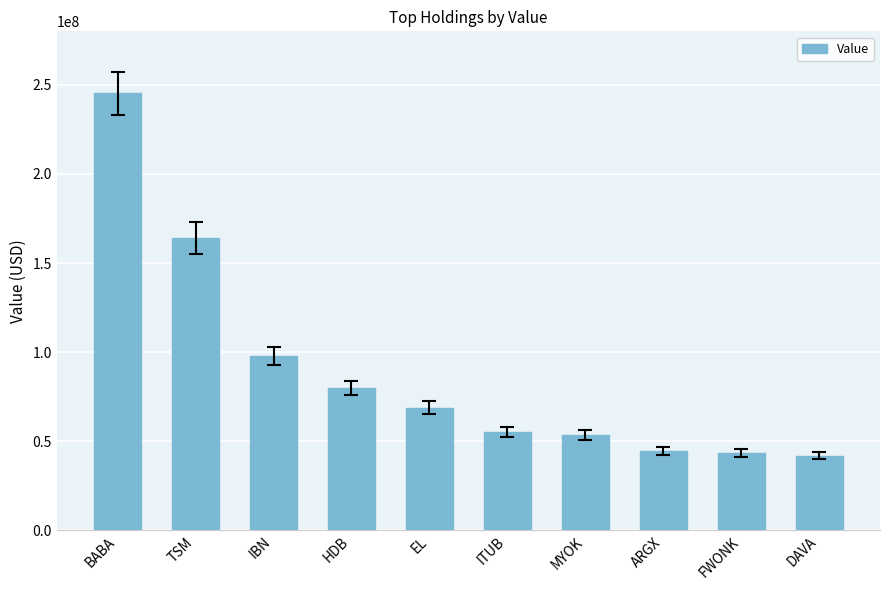

What position from the left is HDB?

4